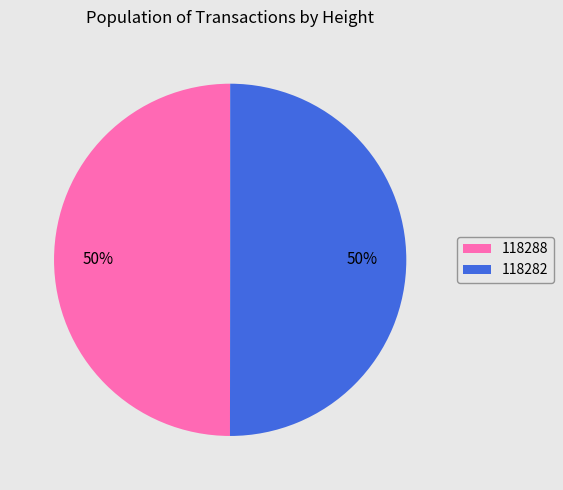

Approximately how many times larger is the value at 118282 compared to 118288?

1.0